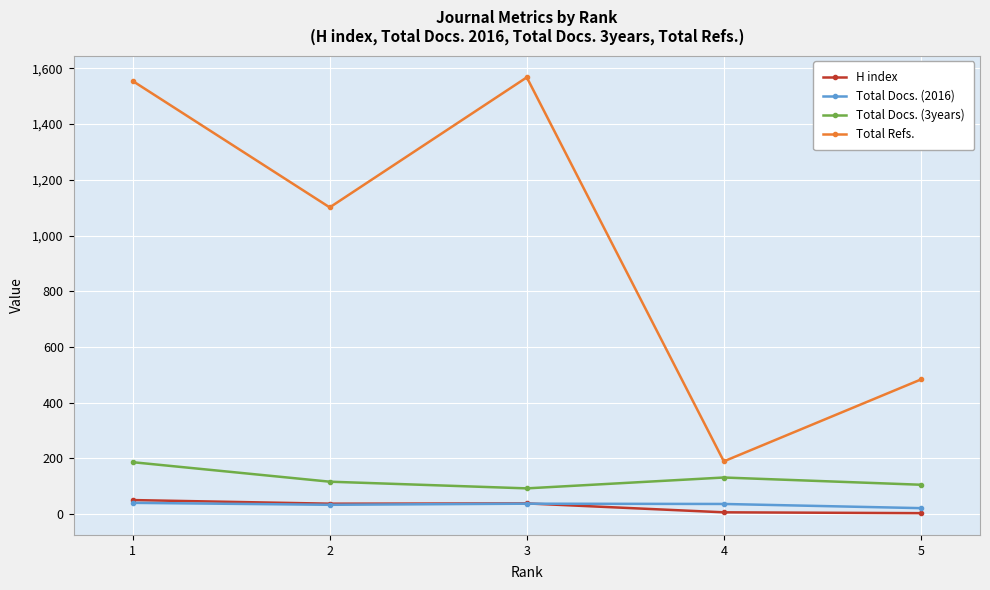

What is the sum of the H index values at 5 and 3?

41